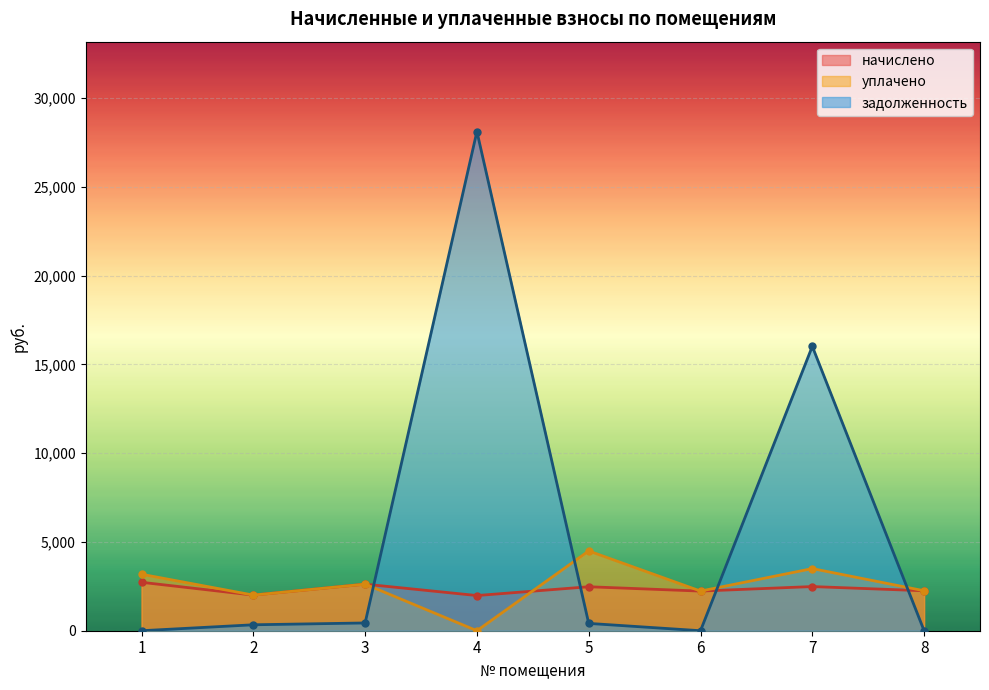

Where is the first local maximum for задолженность?

4